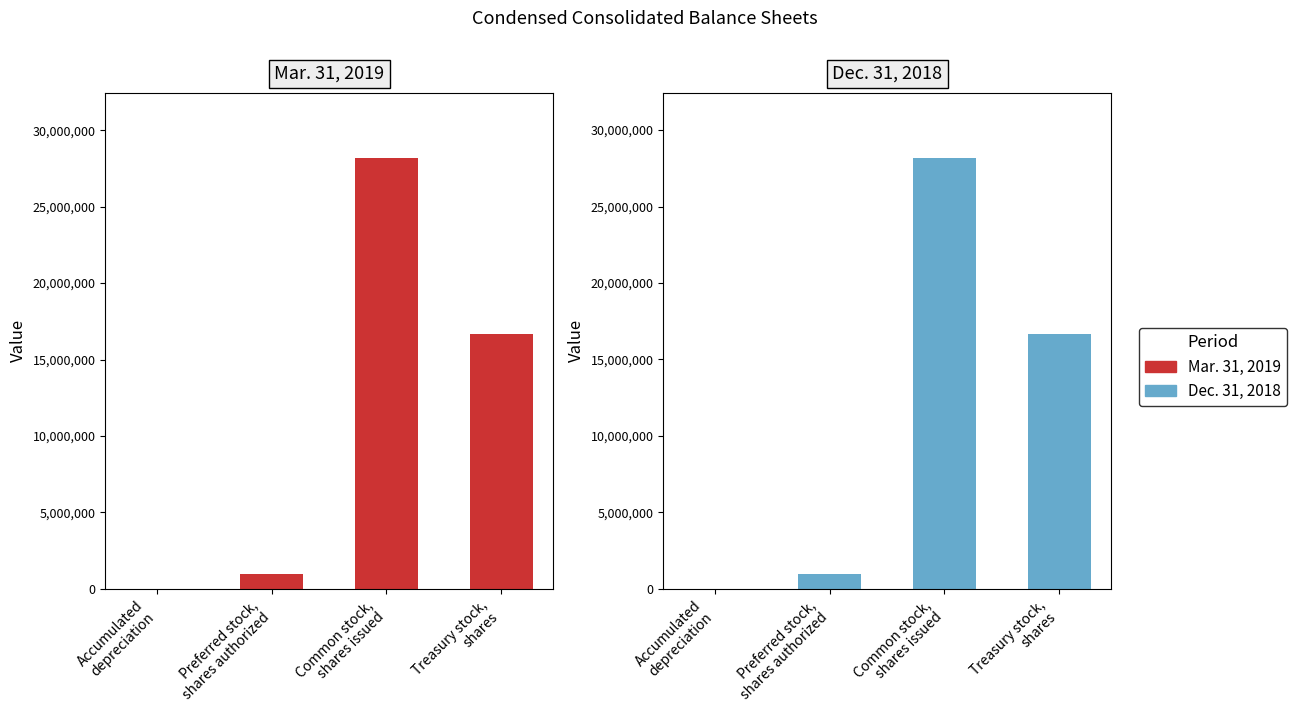

What is the sum of all Dec. 31, 2018 values?

45859417